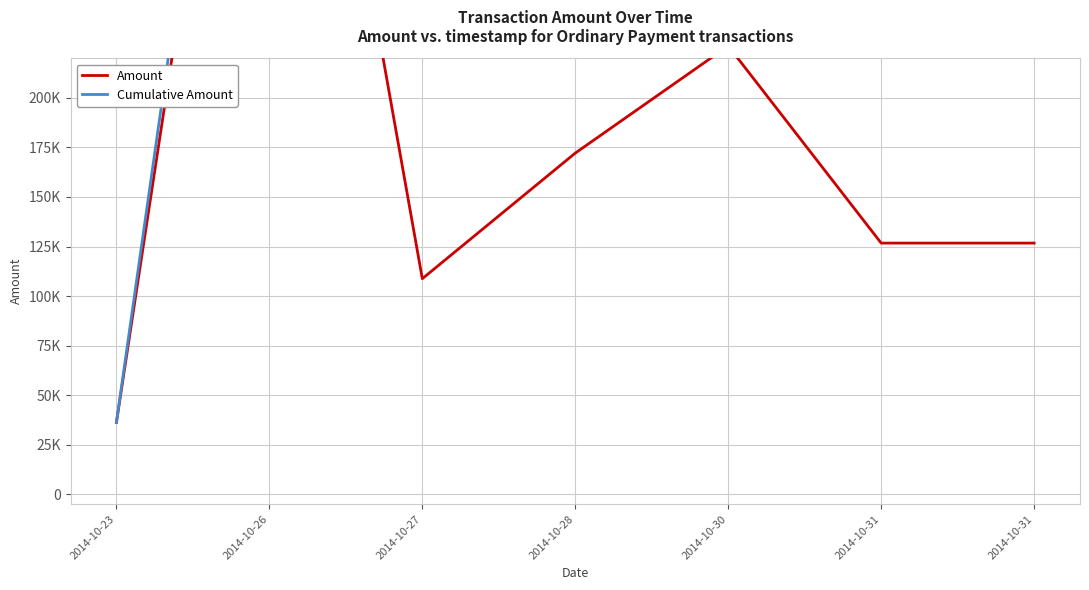

How many values in the Cumulative Amount series are below 859978?

3